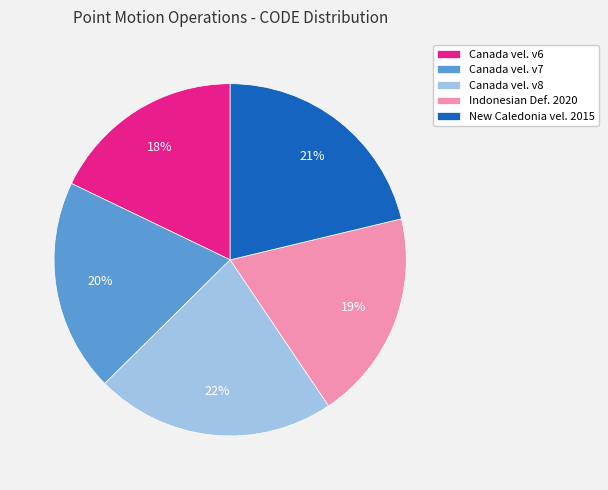

Combined, do Canada vel. v7 and Canada vel. v6 account for over 50%?

No